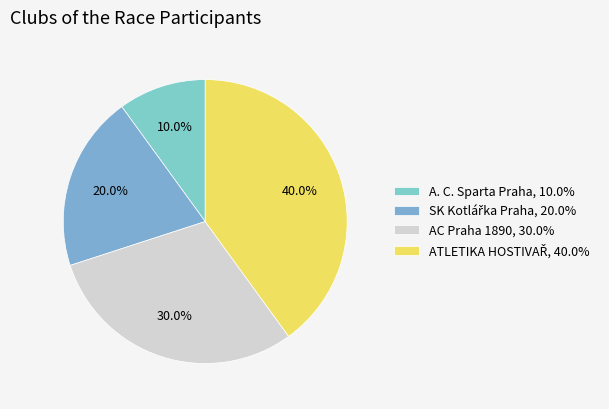

Is there a majority slice in this chart?

No